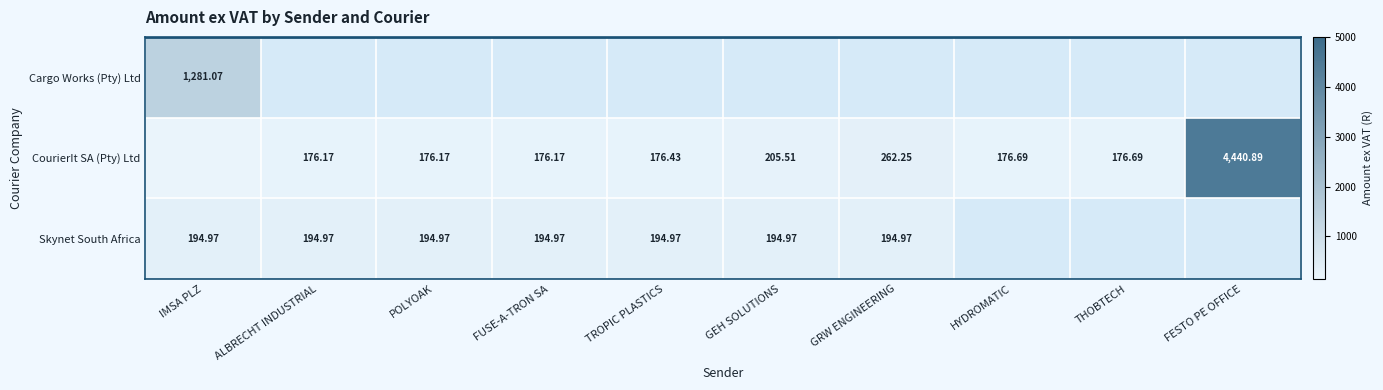

Which series has the largest total across all categories?

CourierIt SA (Pty) Ltd